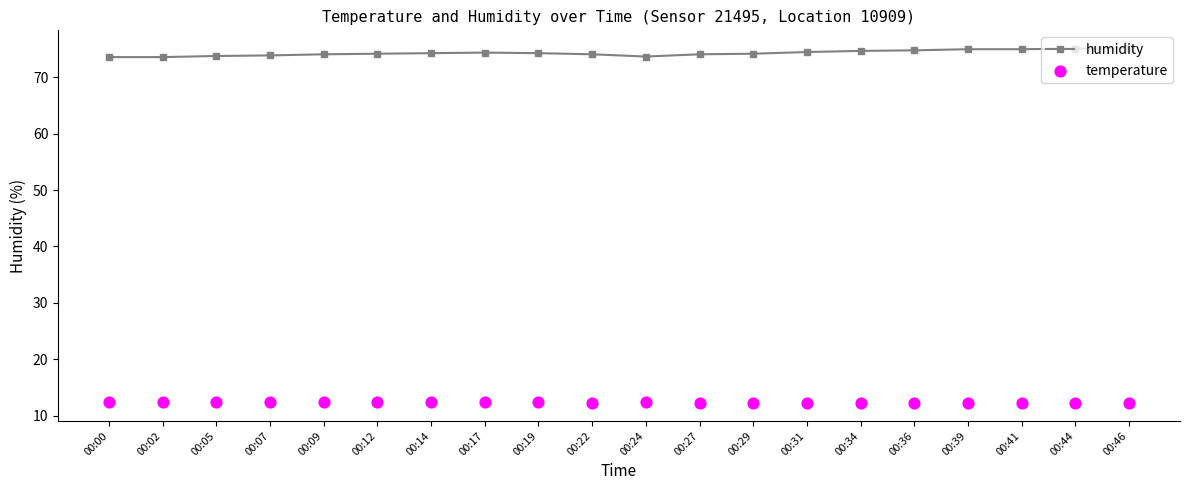

Which series contains the highest Y value?

humidity